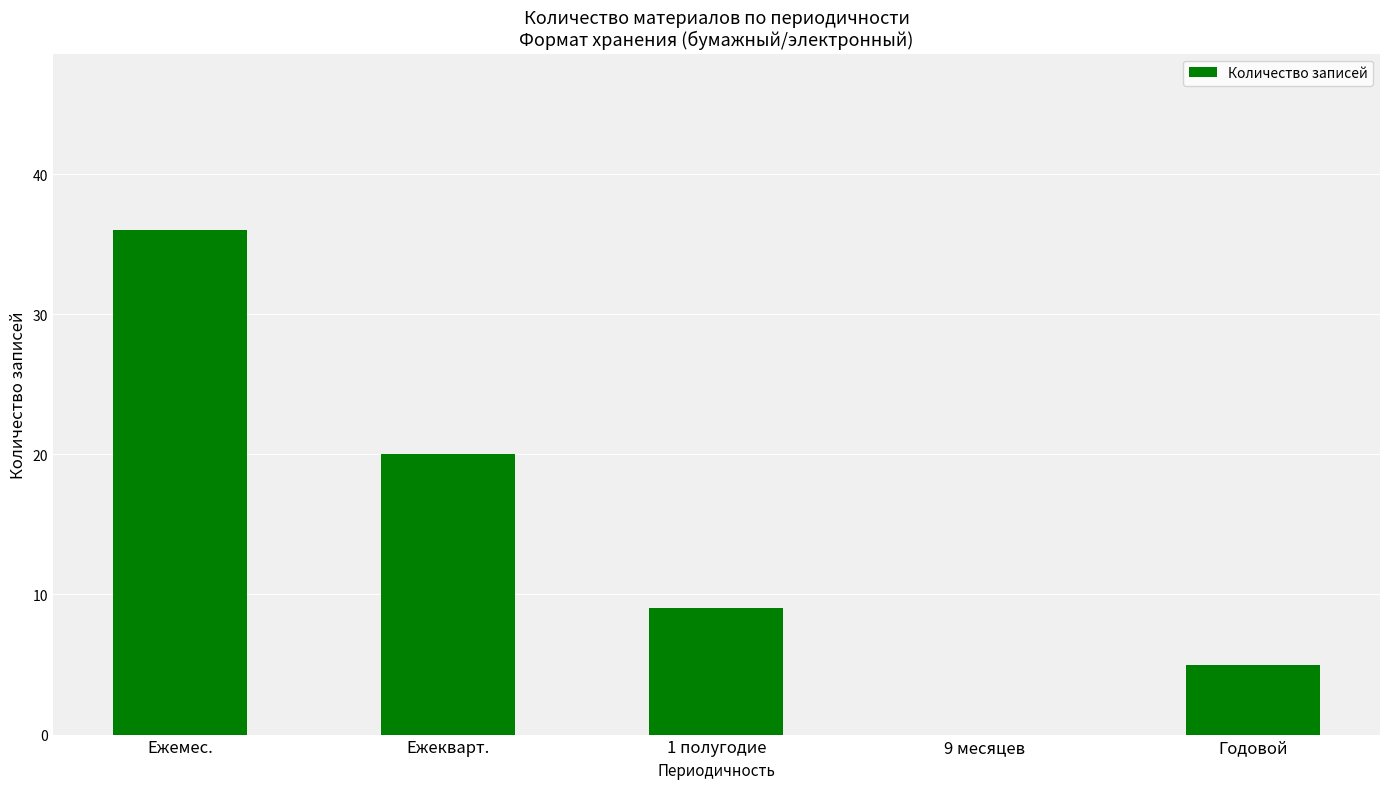

Reading right to left, what are all the values shown in this chart?

Годовой=5	9 месяцев=0	1 полугодие=9	Ежекварт.=20	Ежемес.=36